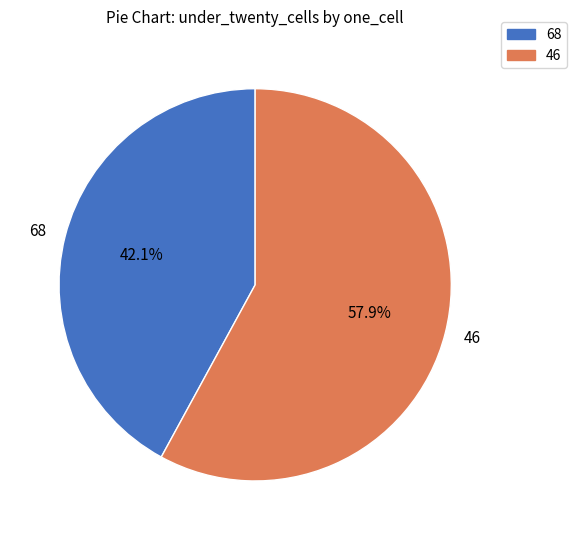

Which category has the smallest portion of the pie?

68